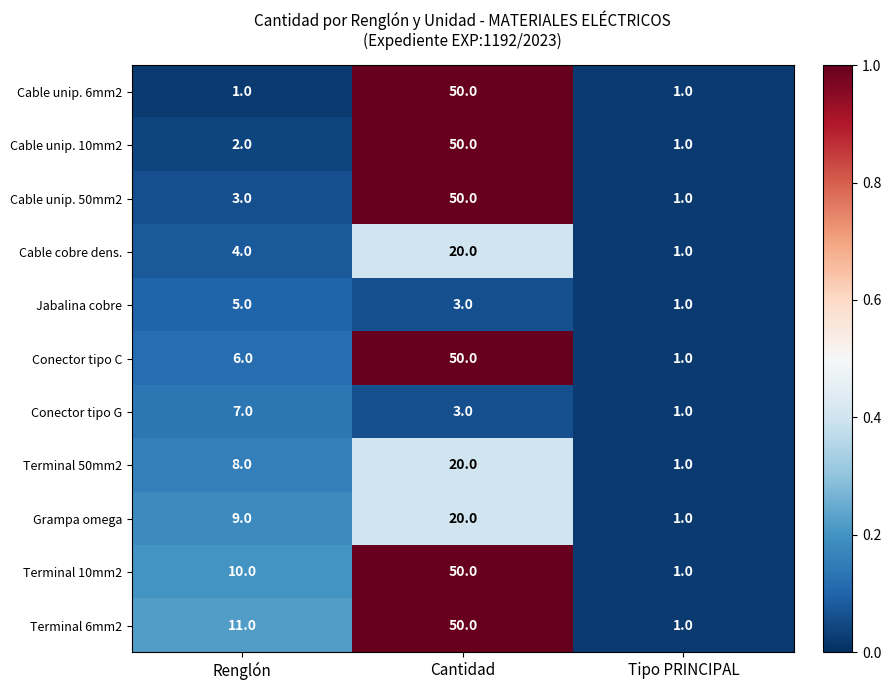

At Renglón, list the series in order from largest to smallest.

Terminal 6mm2, Terminal 10mm2, Grampa omega, Terminal 50mm2, Conector tipo G, Conector tipo C, Jabalina cobre, Cable cobre dens., Cable unip. 50mm2, Cable unip. 10mm2, Cable unip. 6mm2